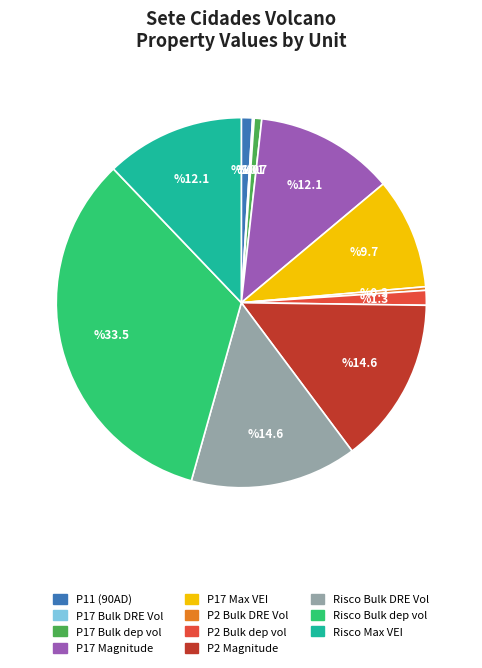

Does any single category account for the majority?

No